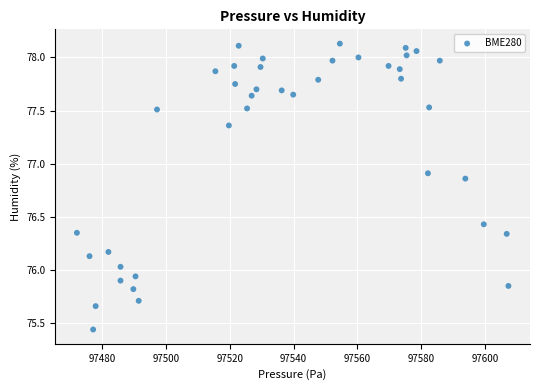

What is the range of X values (max minus min)?

135.1